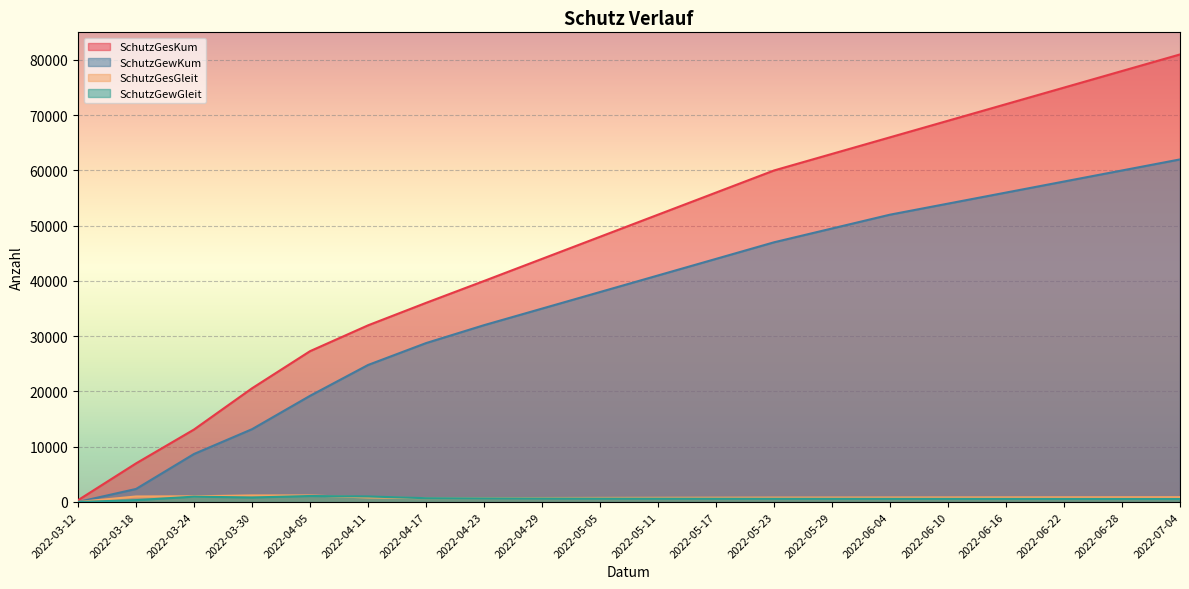

How many values in the SchutzGewGleit series exceed 590?

9